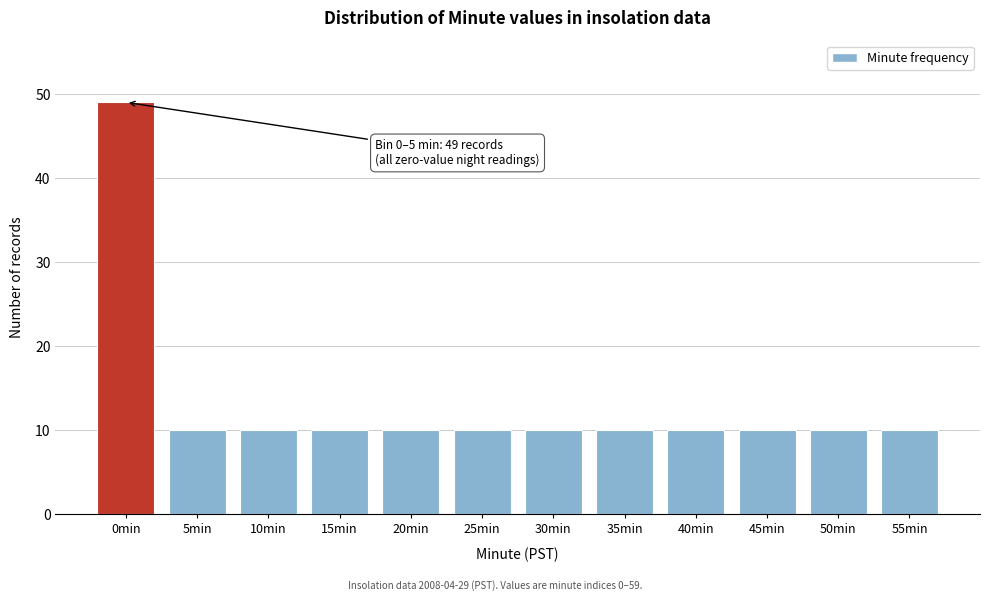

Reading left to right, list all the values displayed in this chart.

49	10	10	10	10	10	10	10	10	10	10	10